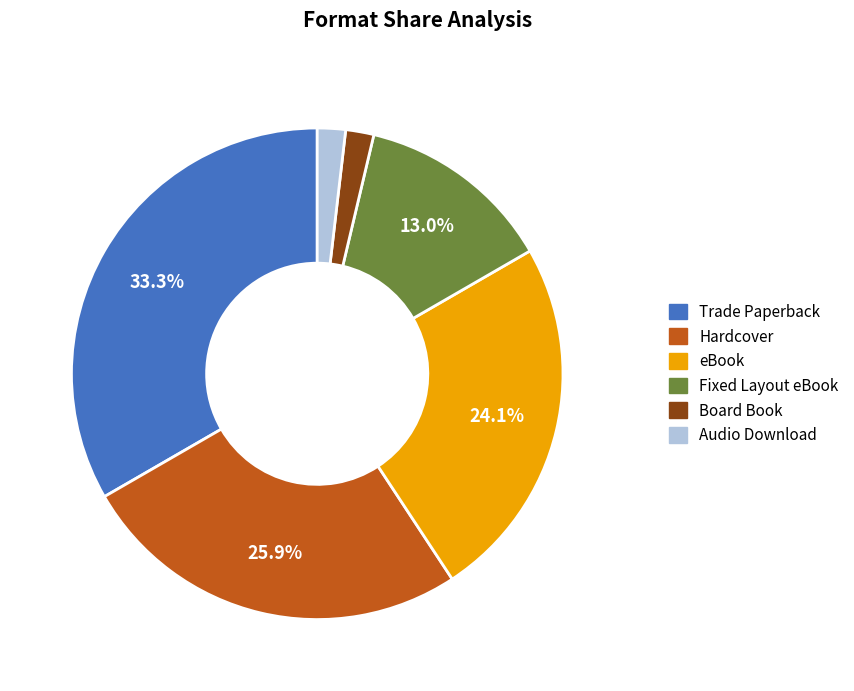

The Hardcover slice represents 14% of the pie. True or false?

False